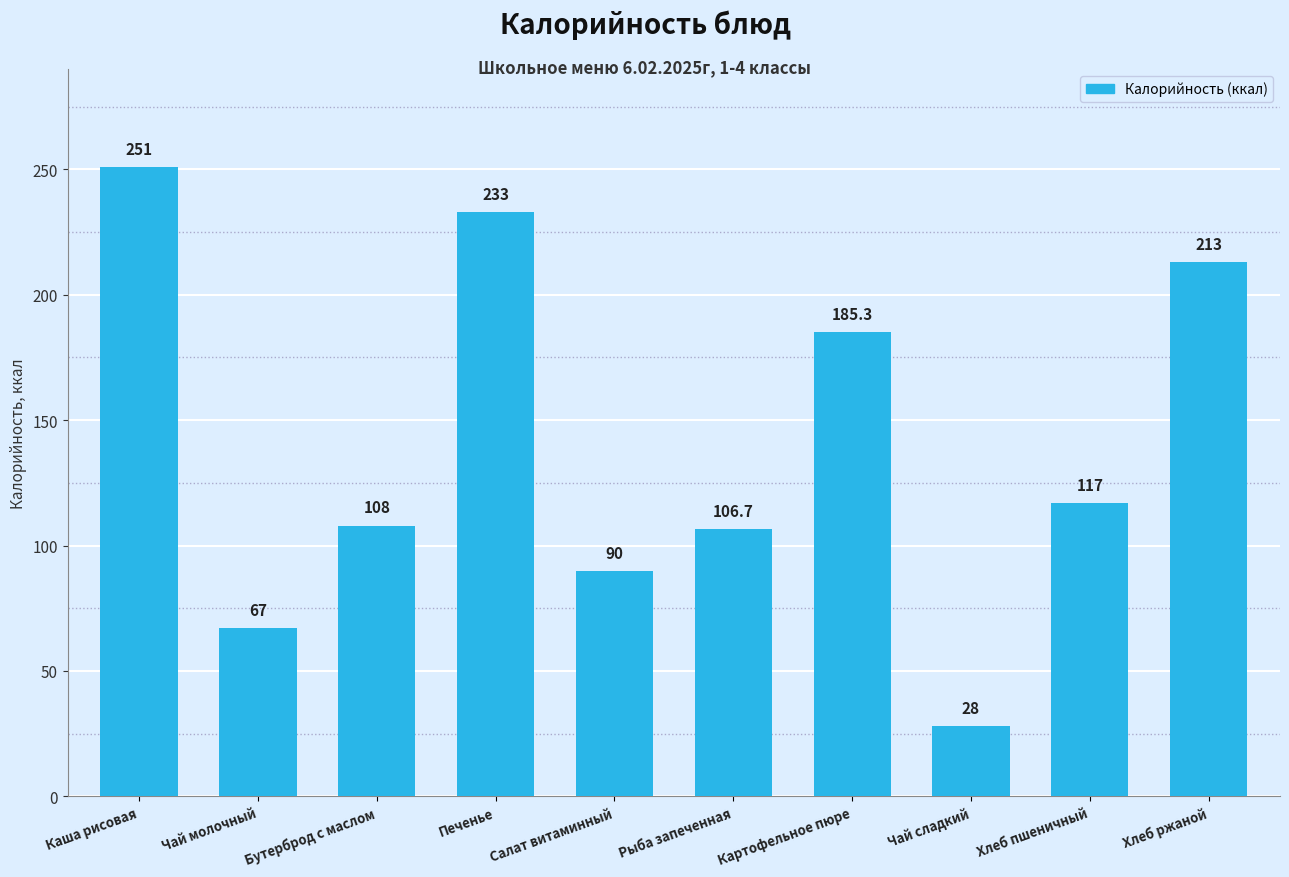

How many distinct data groups are displayed?

1